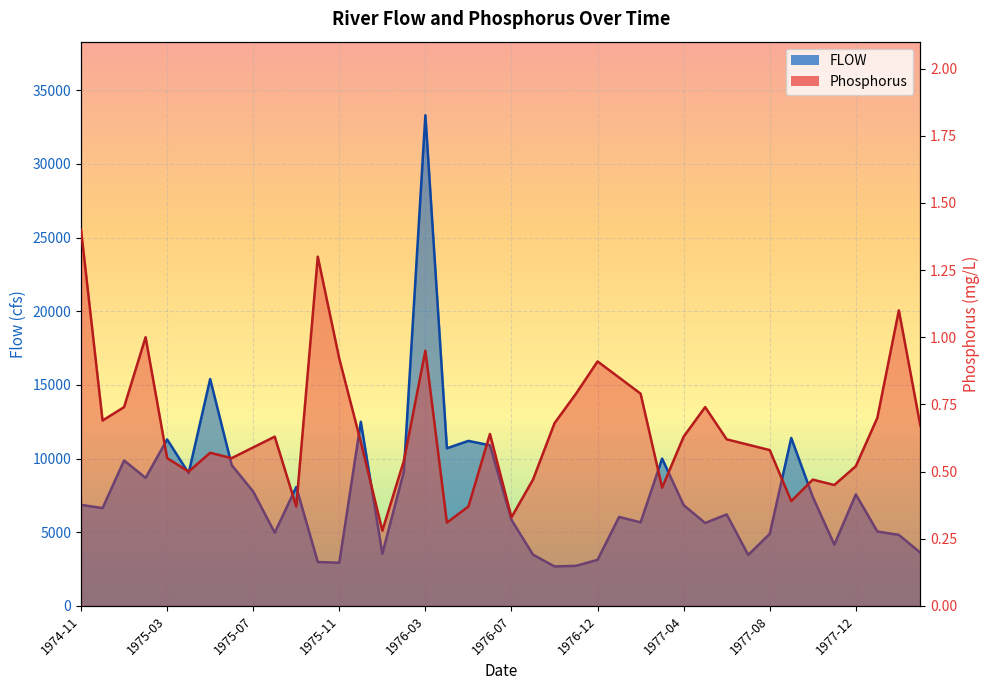

What is the average value of the FLOW series?

7648.0